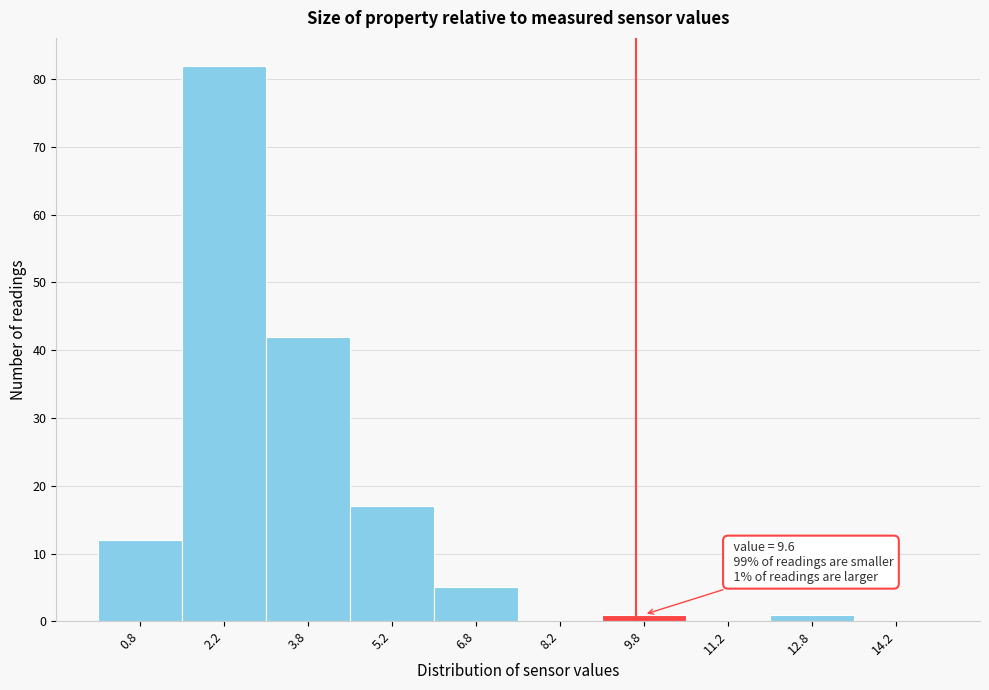

Which range on the x-axis has the tallest bar?

1.5 to 3.0